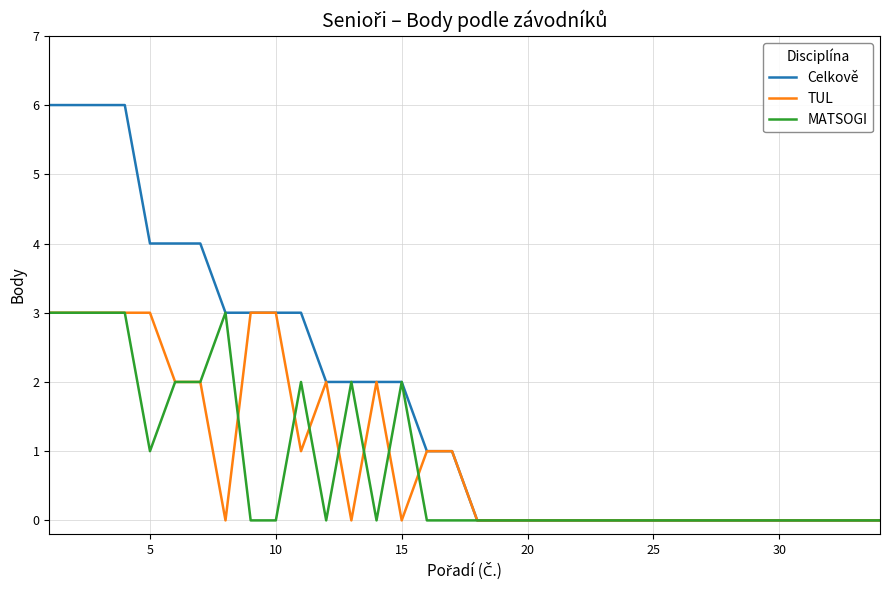

Rank the series by their average value, from highest to lowest.

Celkově, TUL, MATSOGI